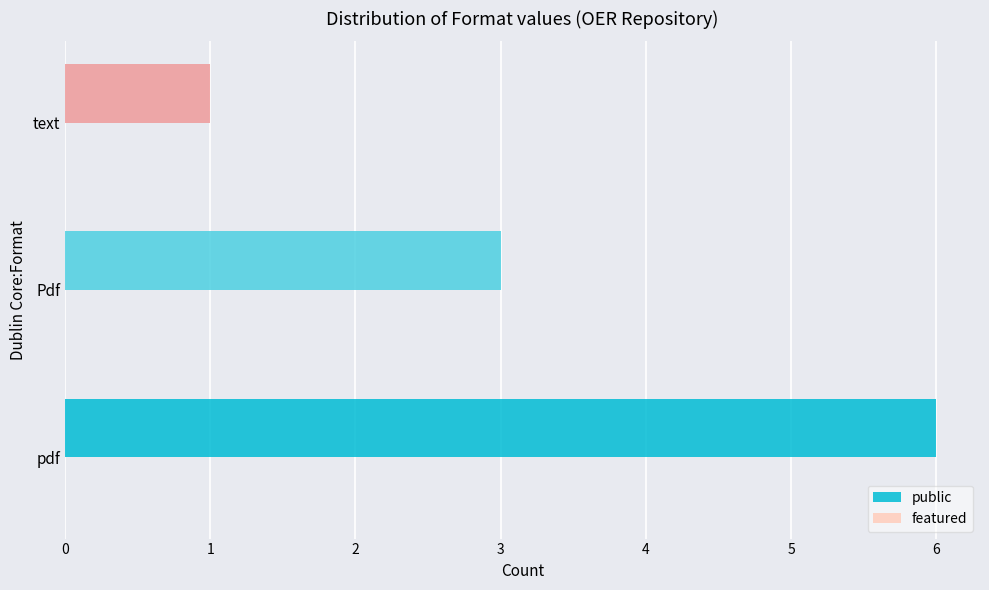

Rank the categories by value from highest to lowest.

pdf, Pdf, text